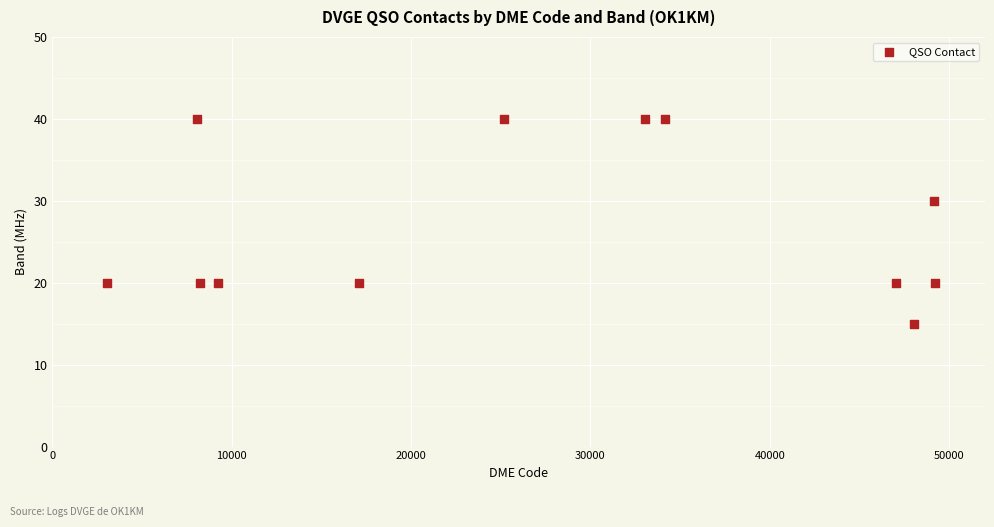

What is the range of Y values (max minus min)?

25